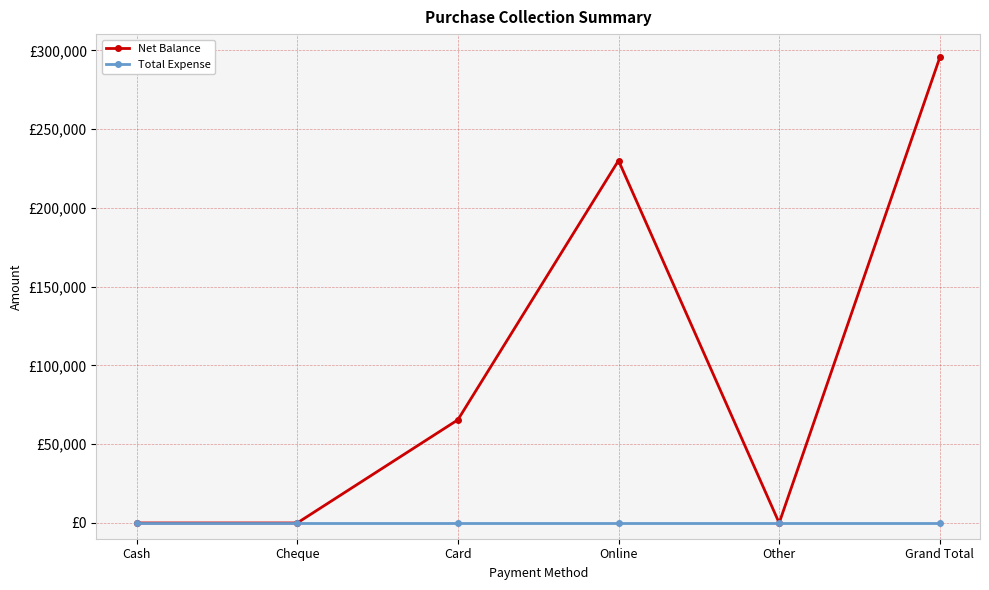

Count the Net Balance values in the range 0 to 230100.

5